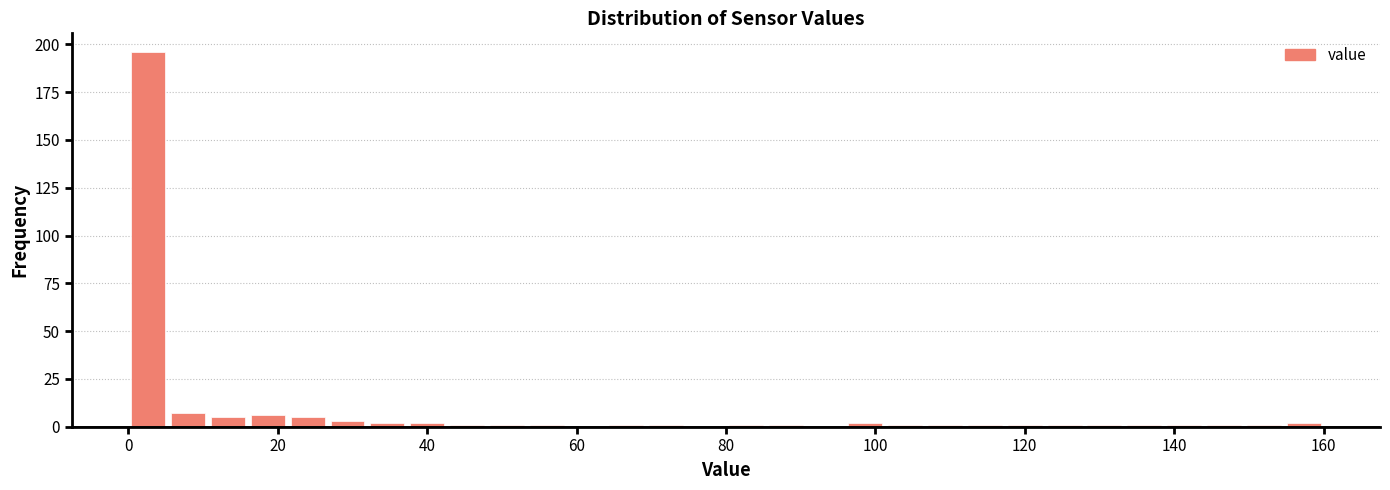

Around what value on the x-axis is the tallest bar? Give the approximate position of its centre, as read against the axis.

2